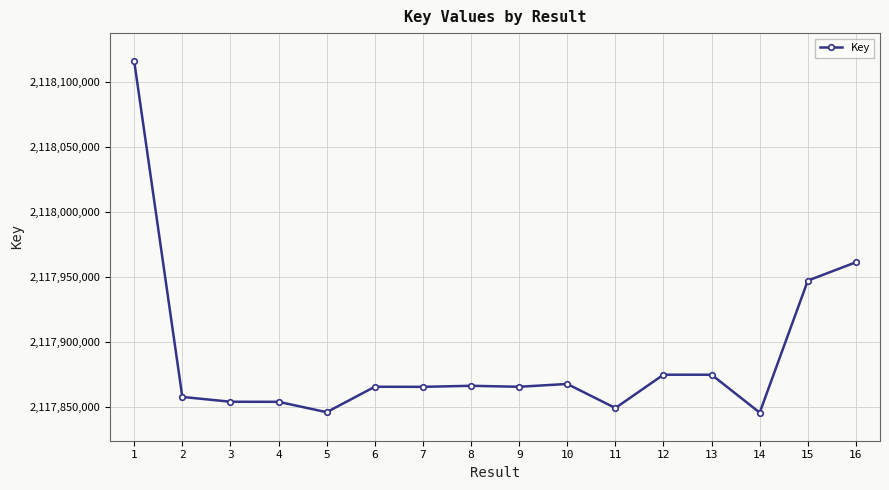

True or false: there are more than 0 points higher than both neighbors.

True